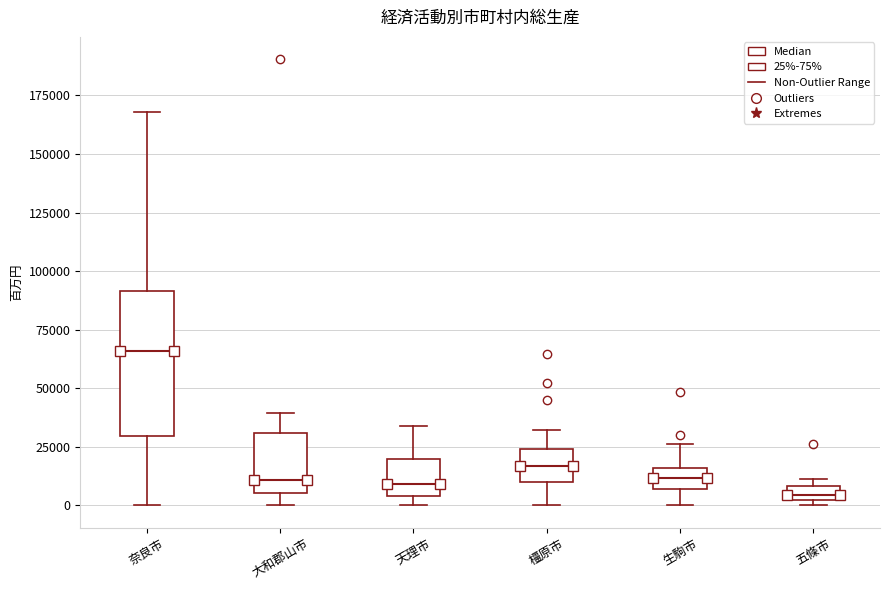

Which box is the tallest, from its lower edge to its upper edge?

奈良市